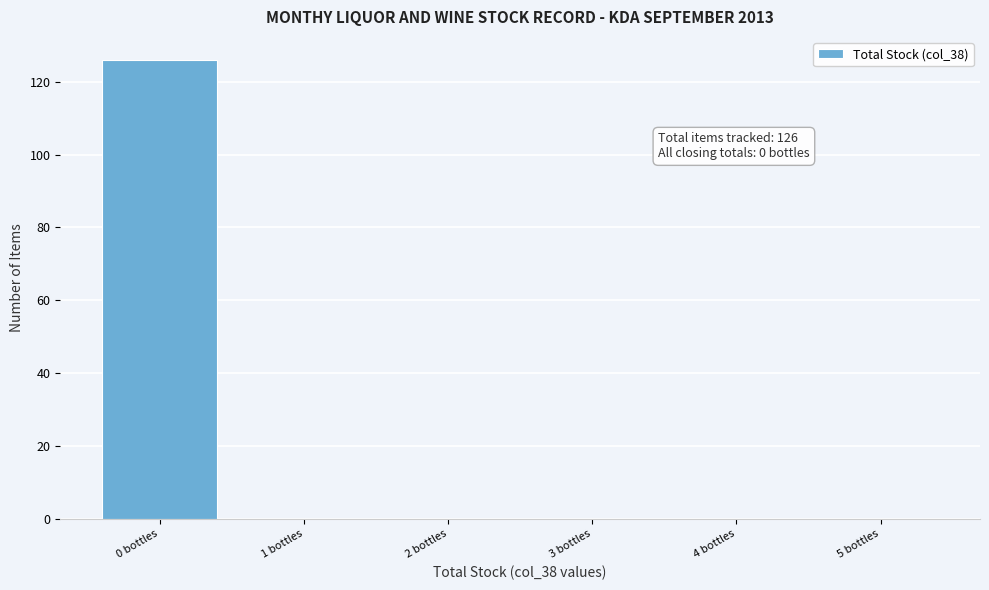

Over which range of the x-axis is the bar tallest?

-0.5 to 0.5